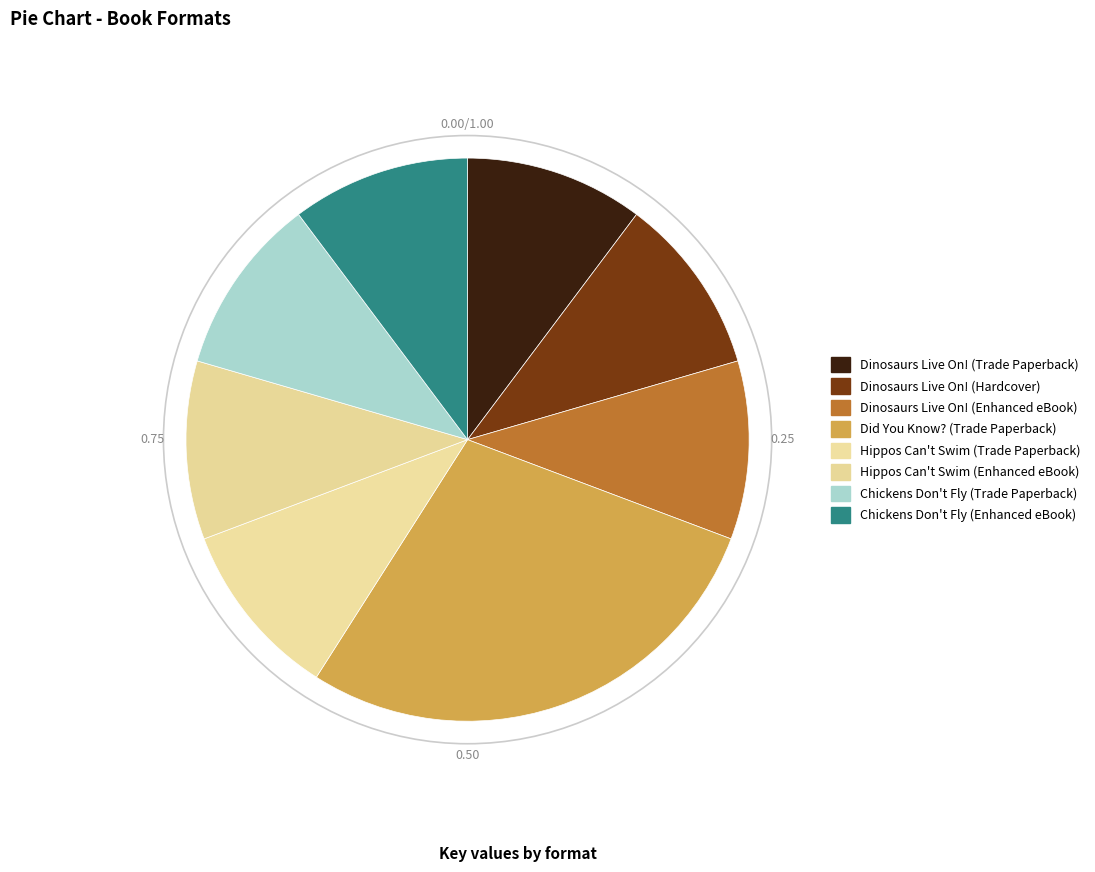

Is it true that Hippos Can't Swim (Enhanced eBook) is 1% of the pie?

False